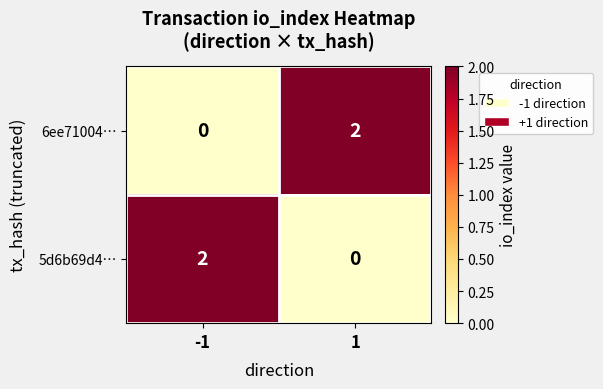

True or false: 5d6b69d4… has a value of 2 at -1.

True